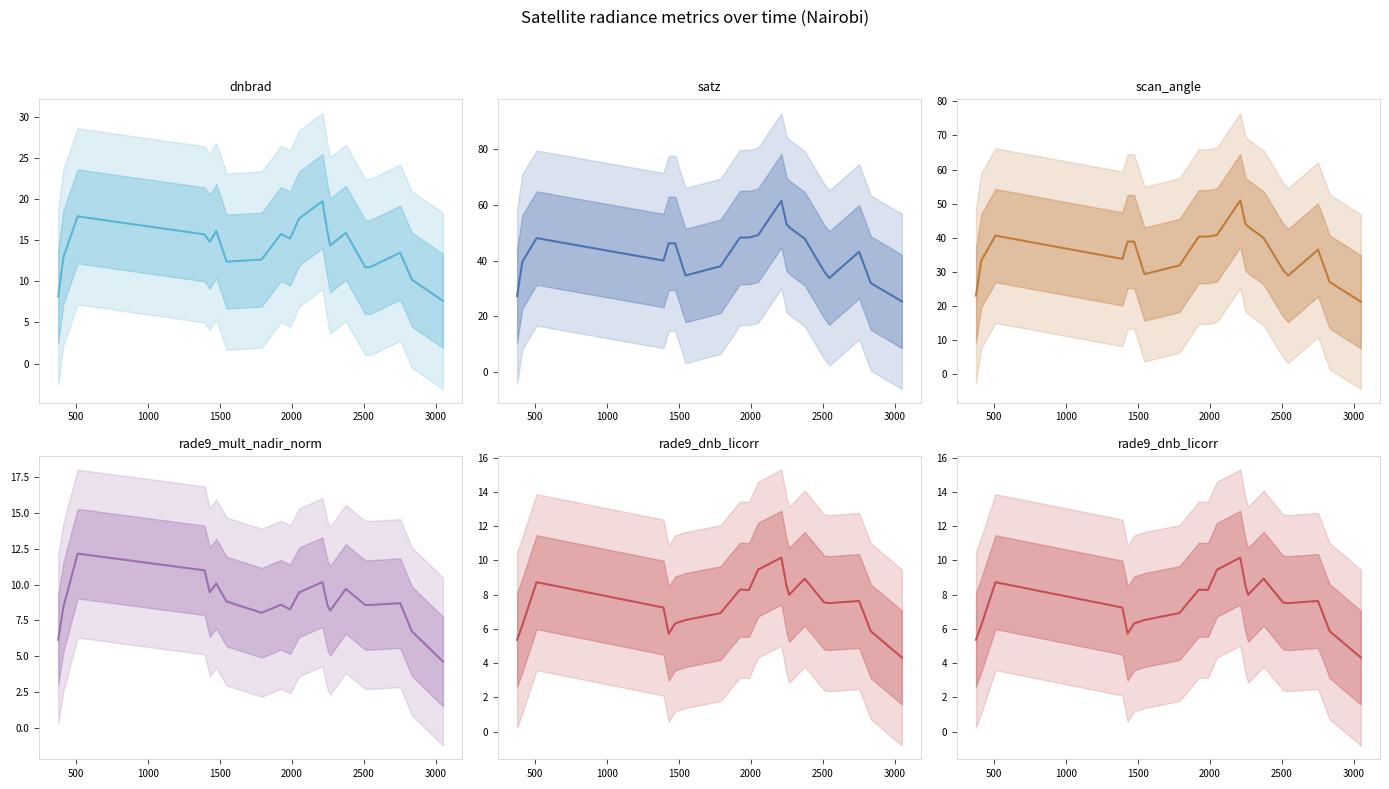

True or false: rade9_dnb_licorr has more than 1 interior local peaks.

True